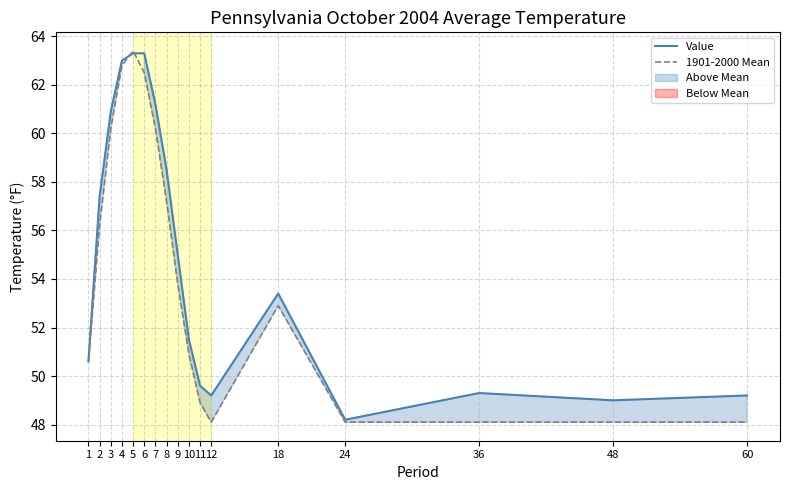

True or false: Value has a value of 17.5 at 6.

False